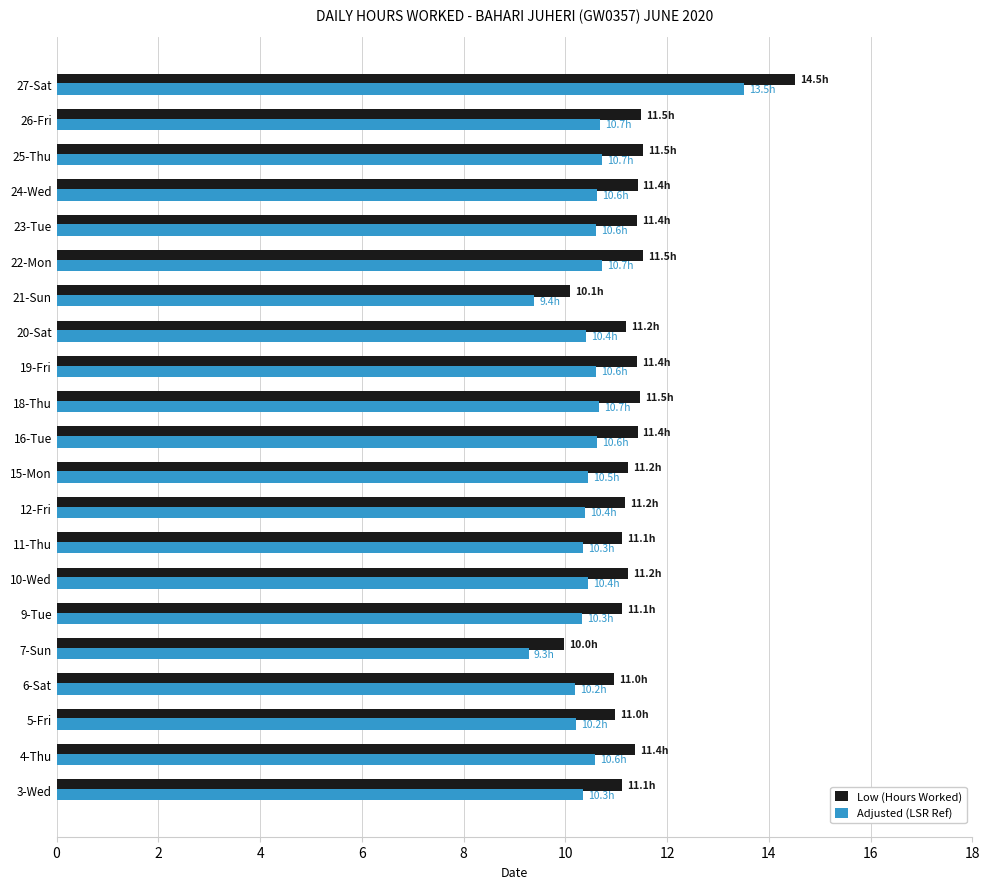

List the series in order of their overall mean, lowest first.

Adjusted (LSR Ref), Low (Hours Worked)